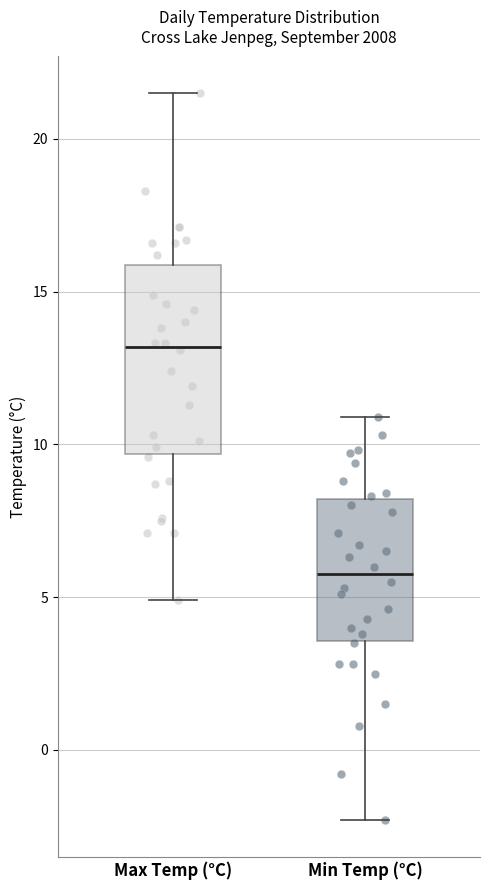

Where does the upper whisker of the box for Min Temp (°C) end on the y-axis? The values are not printed on the chart, so give them approximately, as read against the axis.

11.0